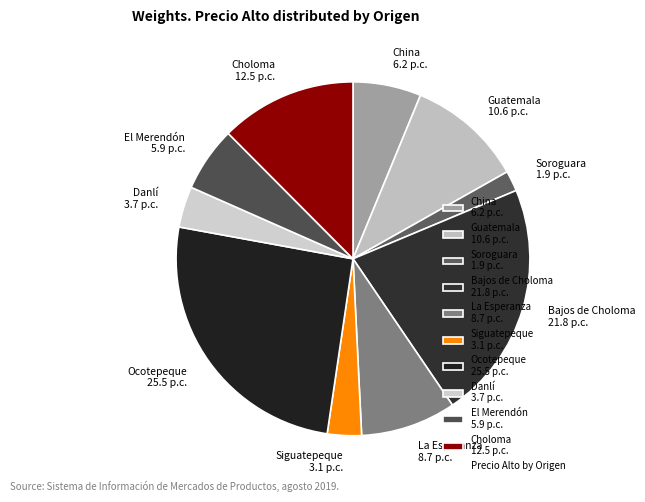

How many slices are in this pie chart?

10